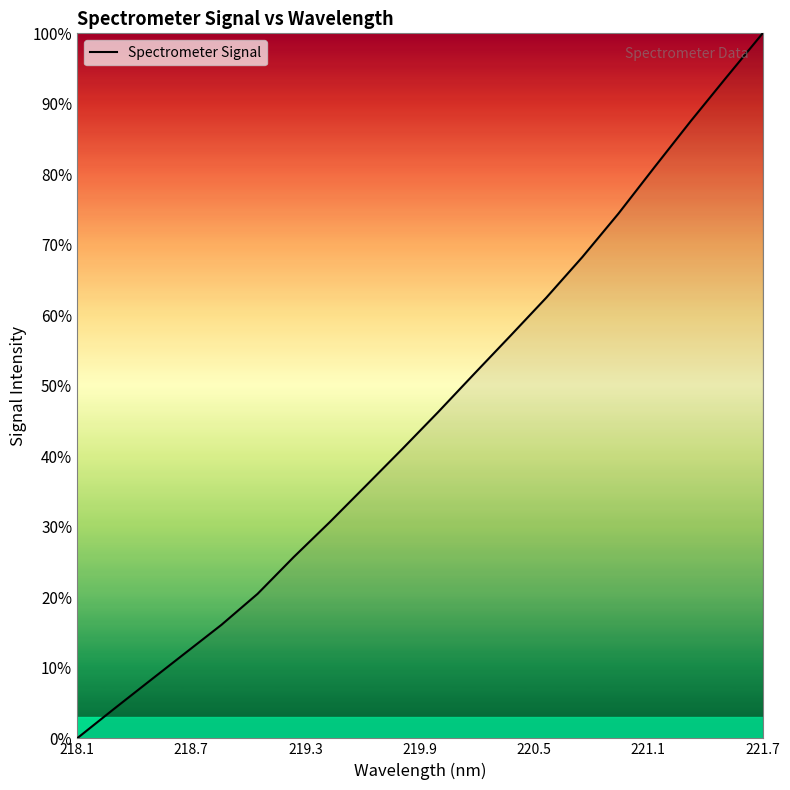

What is the greatest value displayed?

100.0